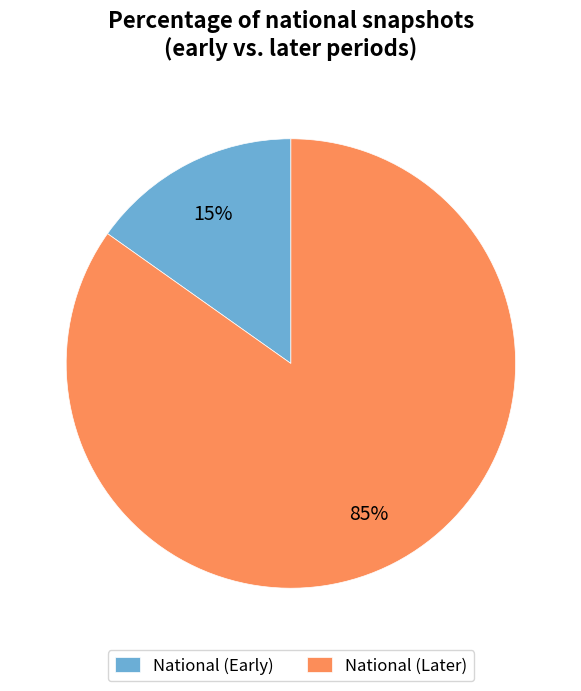

To the nearest percent, what portion does National (Early) represent?

15%